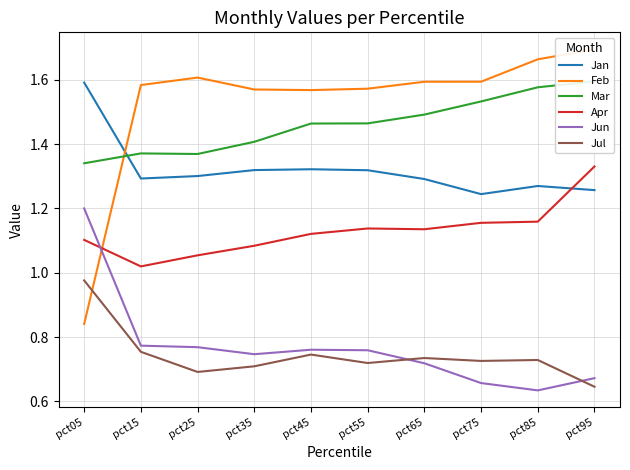

What are all the series names shown in the legend?

Jan, Feb, Mar, Apr, Jun, Jul